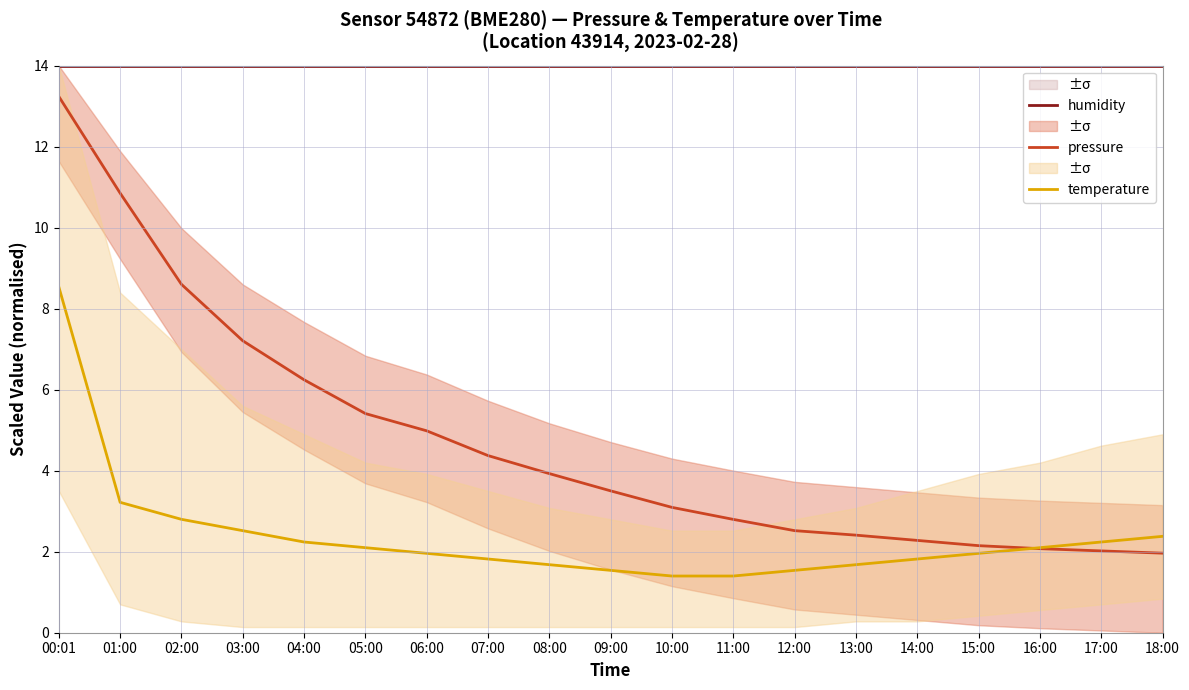

At which label does pressure first exceed 3?

00:01